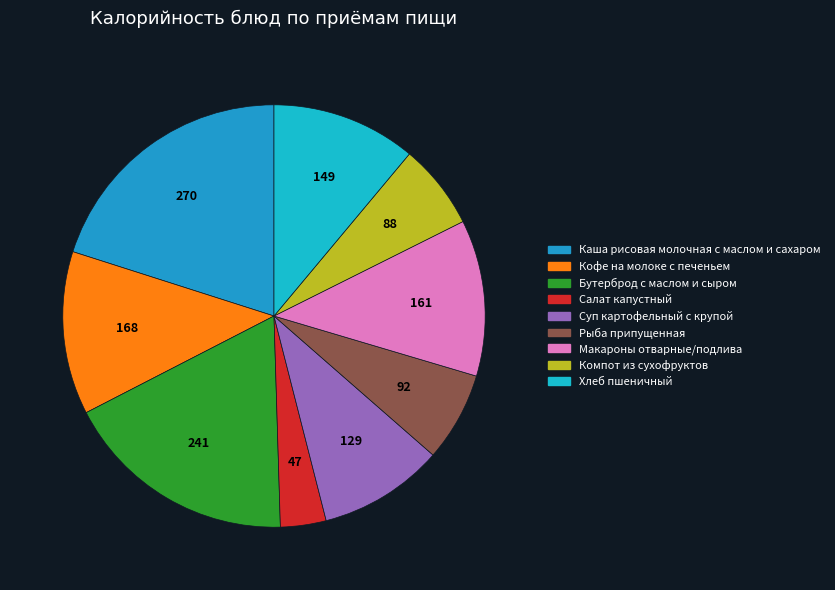

Rank the categories by value from lowest to highest.

Салат капустный, Компот из сухофруктов, Рыба припущенная, Суп картофельный с крупой, Хлеб пшеничный, Макароны отварные/подлива, Кофе на молоке с печеньем, Бутерброд с маслом и сыром, Каша рисовая молочная с маслом и сахаром